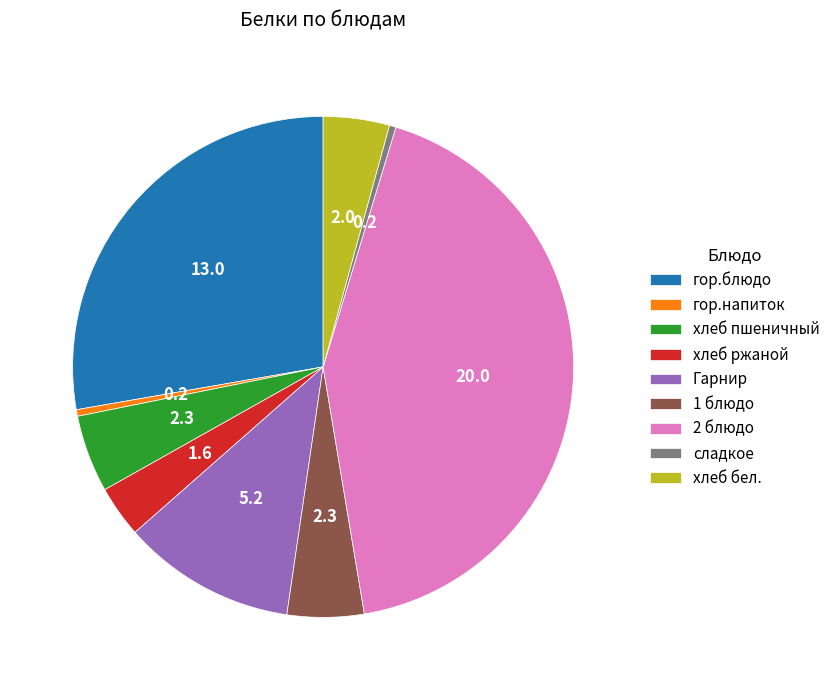

How many slices are in this pie chart?

9